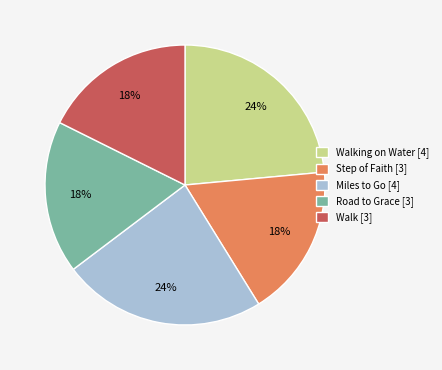

The Road to Grace [3] slice represents 32% of the pie. True or false?

False